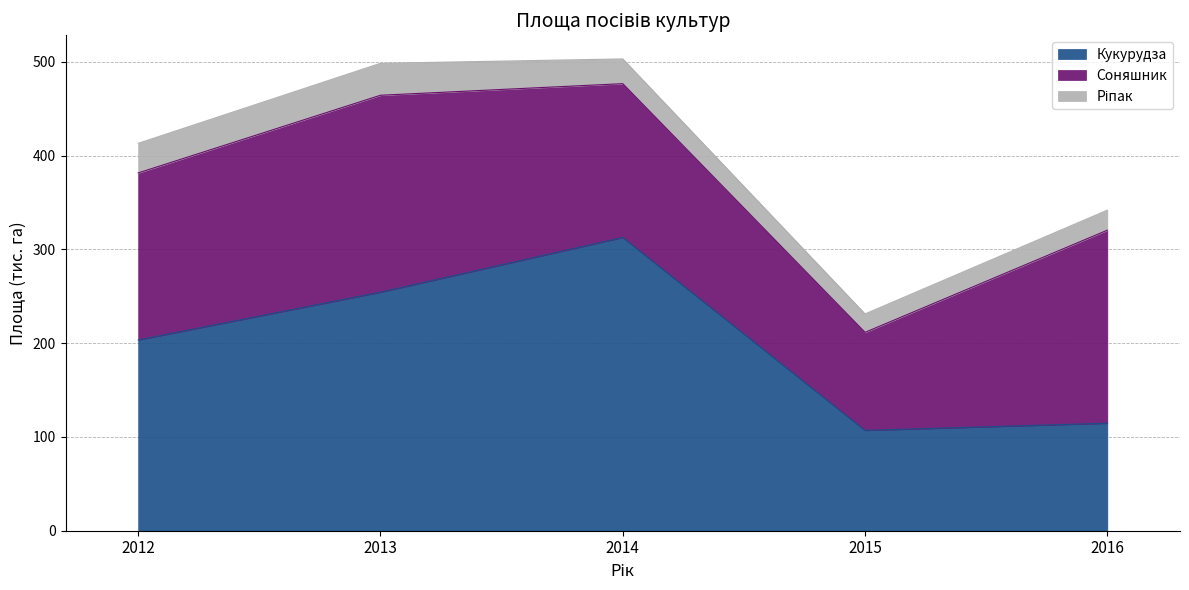

Rank the series by their average value, from highest to lowest.

Кукурудза, Соняшник, Ріпак